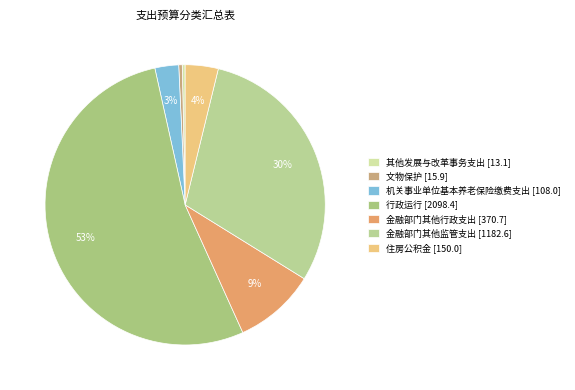

To the nearest percent, what is the combined percentage of 金融部门其他监管支出 and 住房公积金?

34%